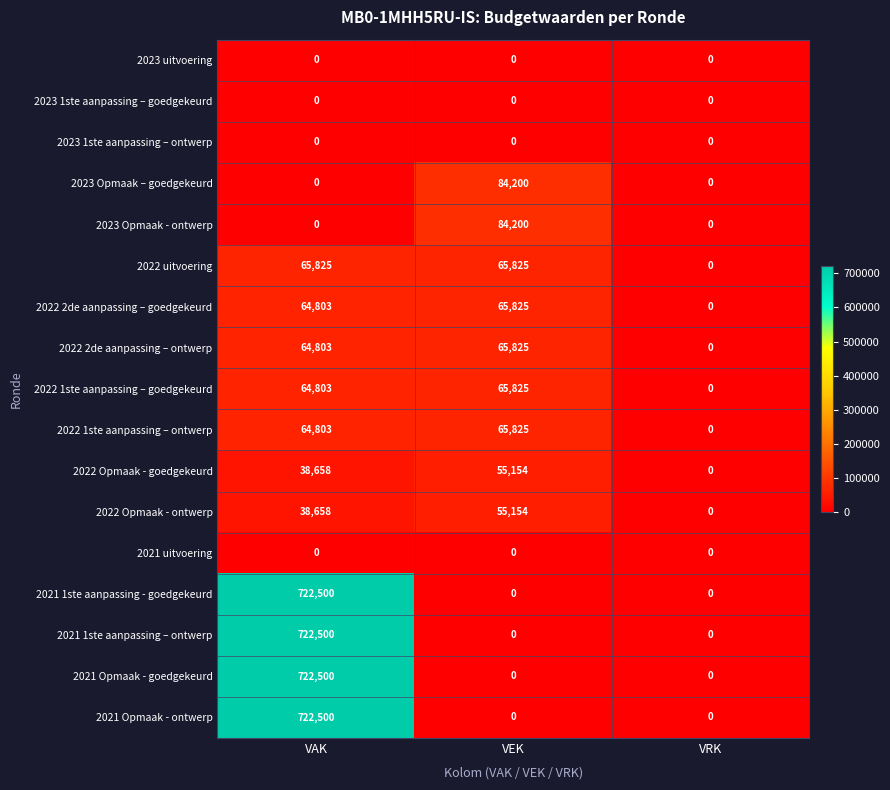

At which category is the sum across all series the highest?

VAK